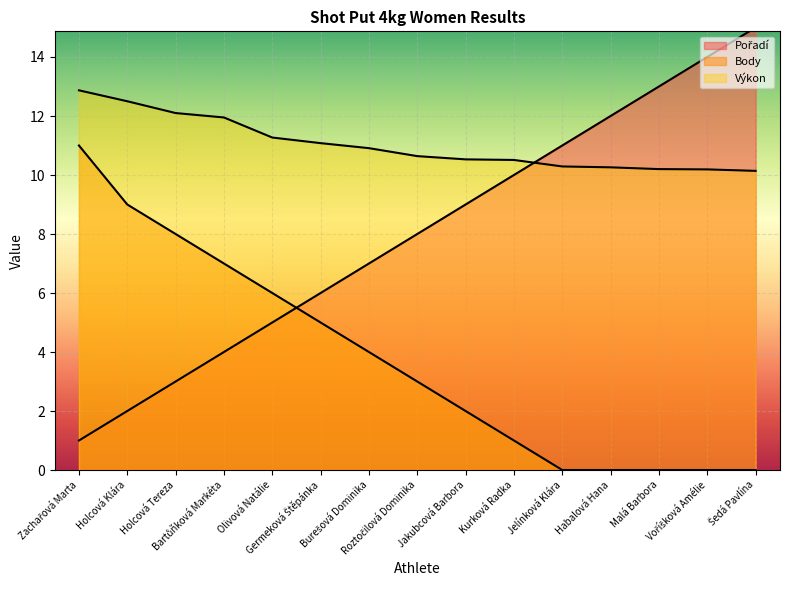

Which series has the largest range (max minus min)?

Pořadí